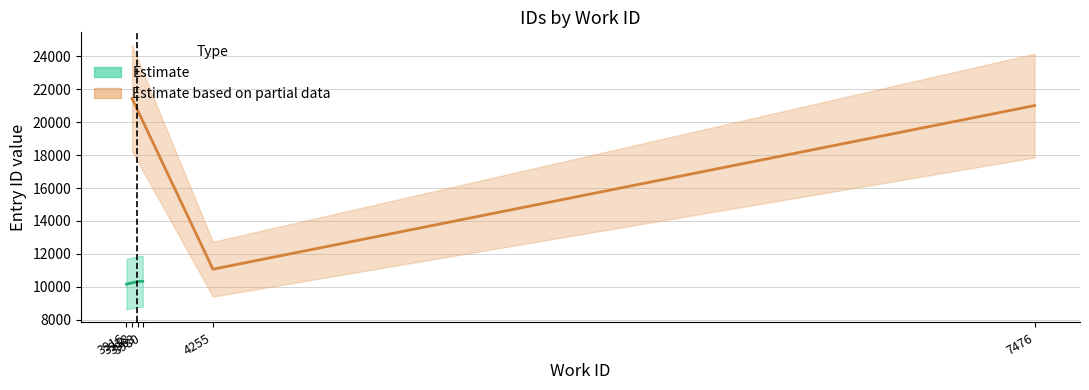

Does the chart have visible grid lines?

Yes